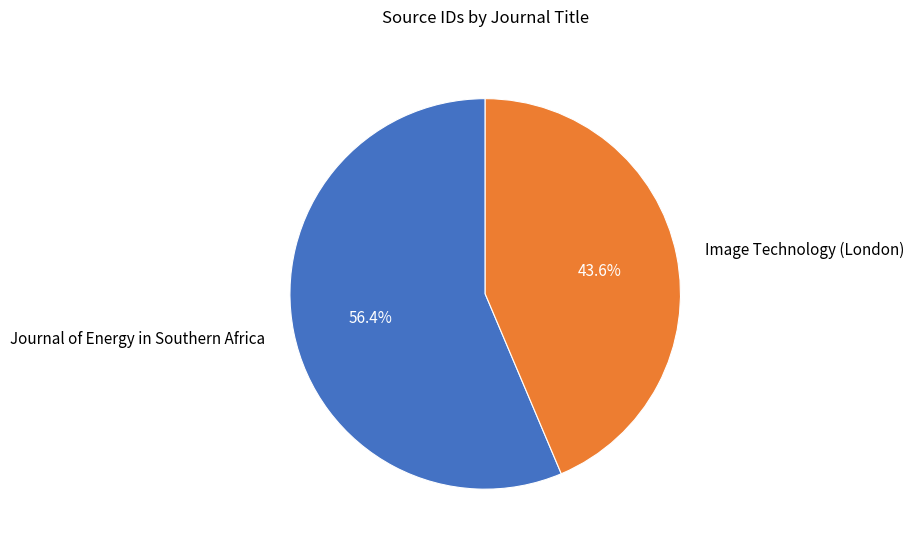

What is the majority slice?

Journal of Energy in Southern Africa